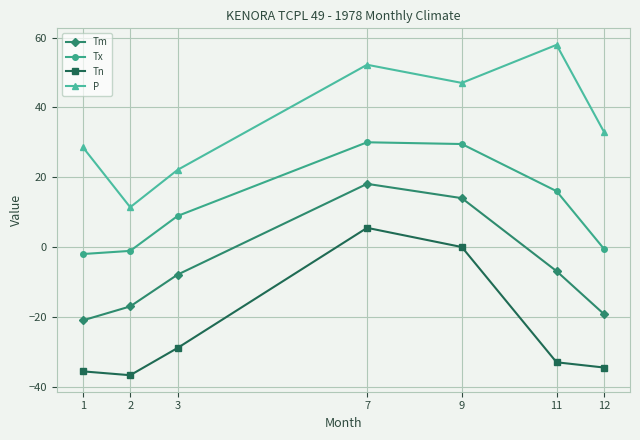

What is the average value of the P series?

36.0